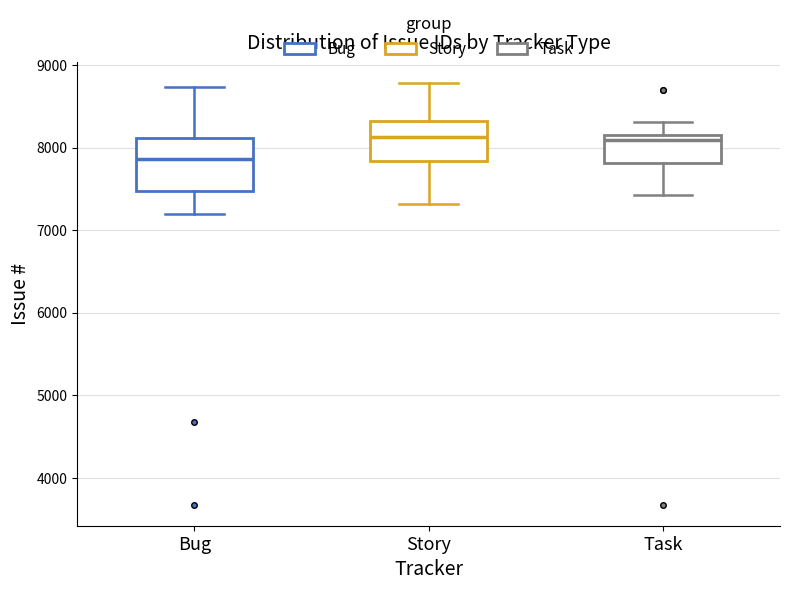

Reading left to right, transcribe this box plot: for each box, give where its median line is, the range the box spans, and where its two whiskers end, as read against the y-axis. The values are not printed on the chart, so give them approximately, as read against the axis.

Bug: median 7900, box 7500 to 8100, whiskers 7200 to 8700
Story: median 8100, box 7800 to 8300, whiskers 7300 to 8800
Task: median 8100, box 7800 to 8200, whiskers 7400 to 8300